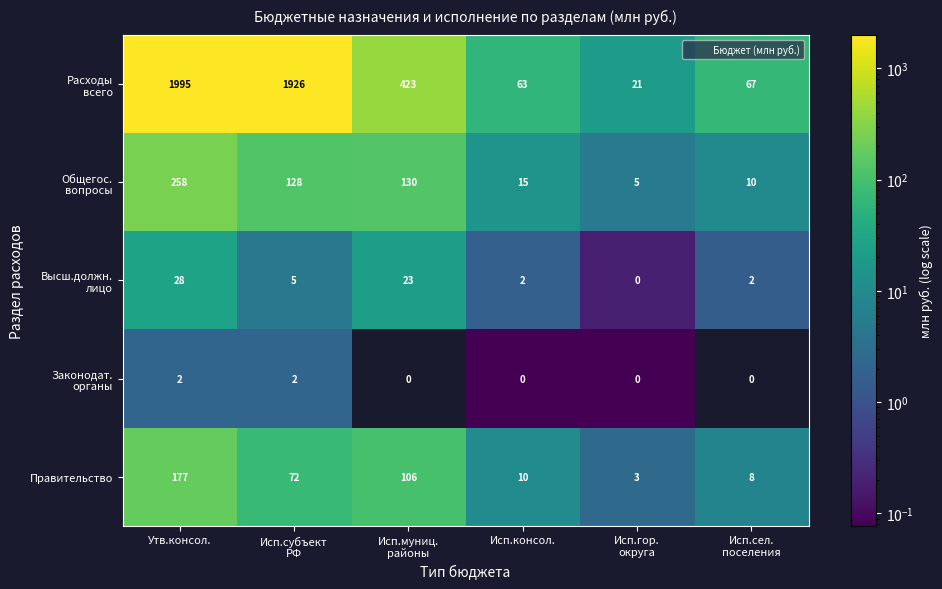

What is the greatest value displayed?

1995